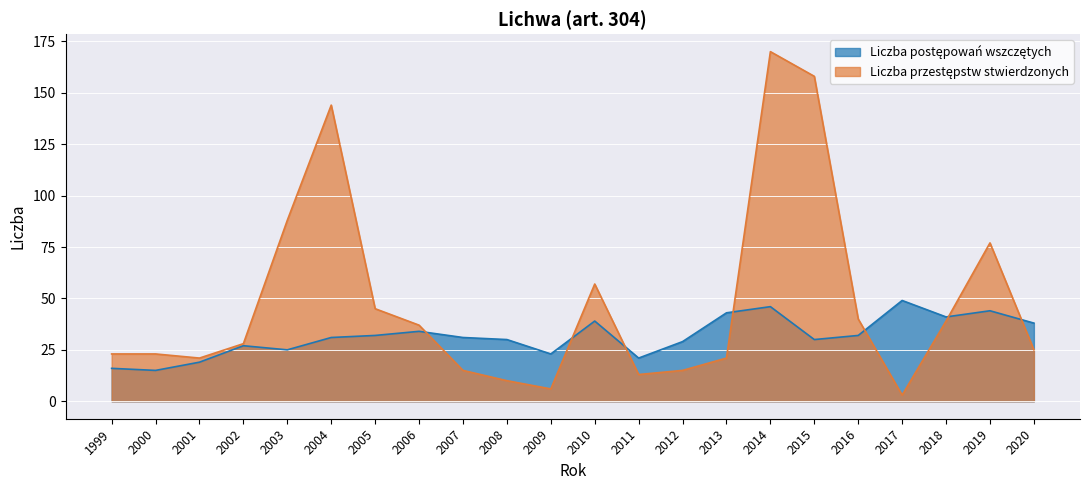

Is it true that Liczba postępowań wszczętych equals 6 at 1999?

False